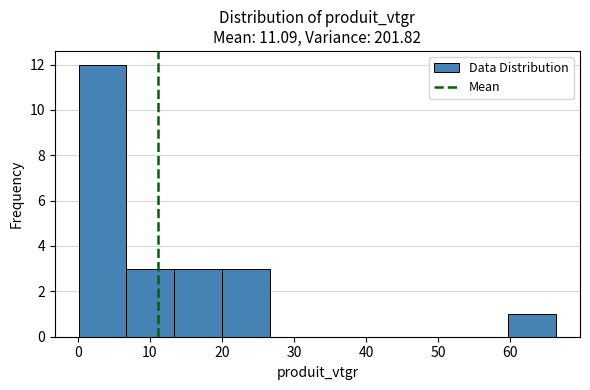

Reading left to right, transcribe this chart: for each bar, give the range it covers on the x-axis and its height. Neither the bar edges nor the heights are printed on the chart, so give them approximately, as read against the axes.

0 to 7: 12
7 to 13: 3
13 to 20: 3
20 to 27: 3
27 to 33: 0
33 to 40: 0
40 to 46: 0
46 to 53: 0
53 to 60: 0
60 to 66: 1